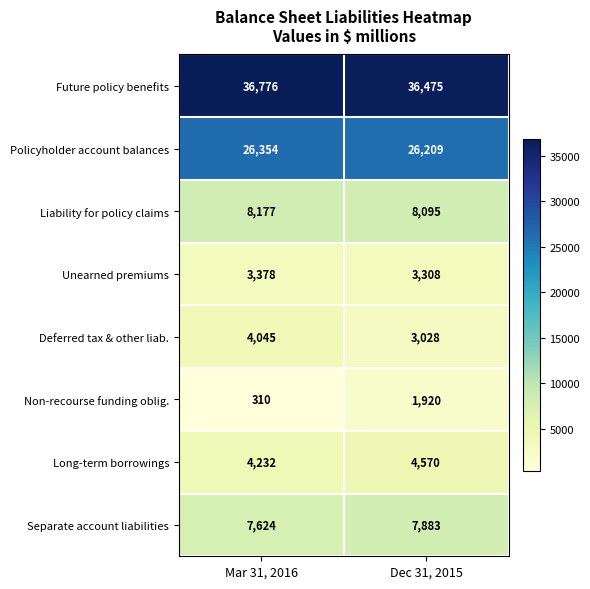

What is the difference between the maximum and minimum values in the Unearned premiums series?

70